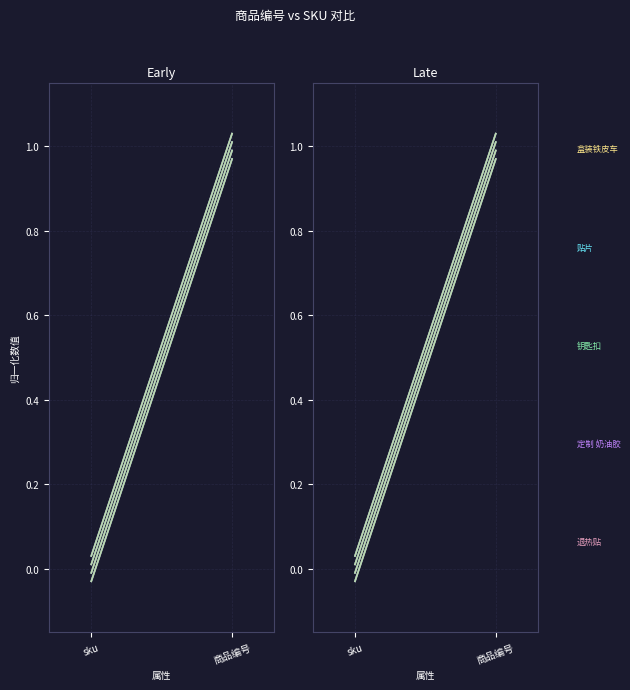

Between 商品编号 and sku, which is larger?

商品编号